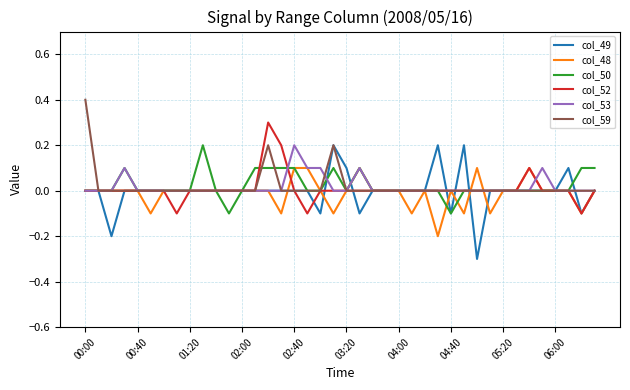

Count the number of categories in the chart.

40